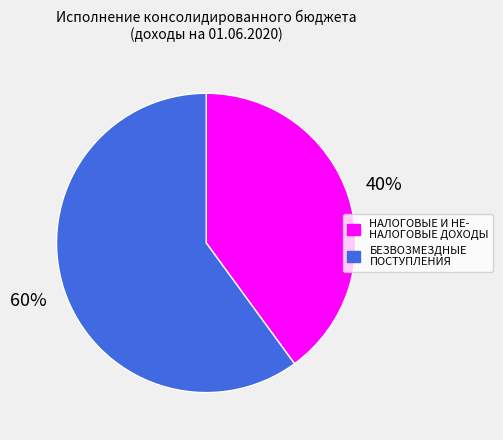

Is there any slice that represents more than half of the pie?

Yes